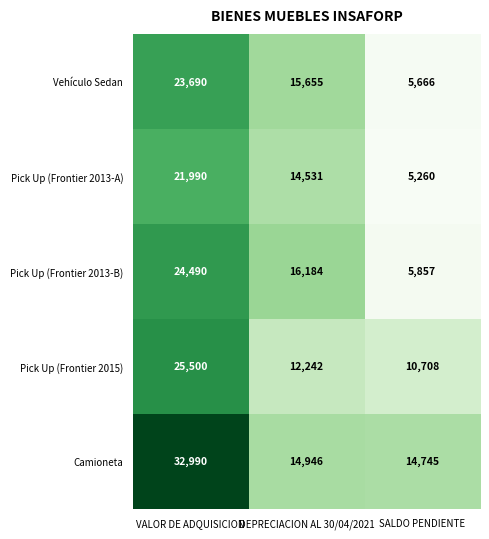

Count the number of categories in the chart.

3